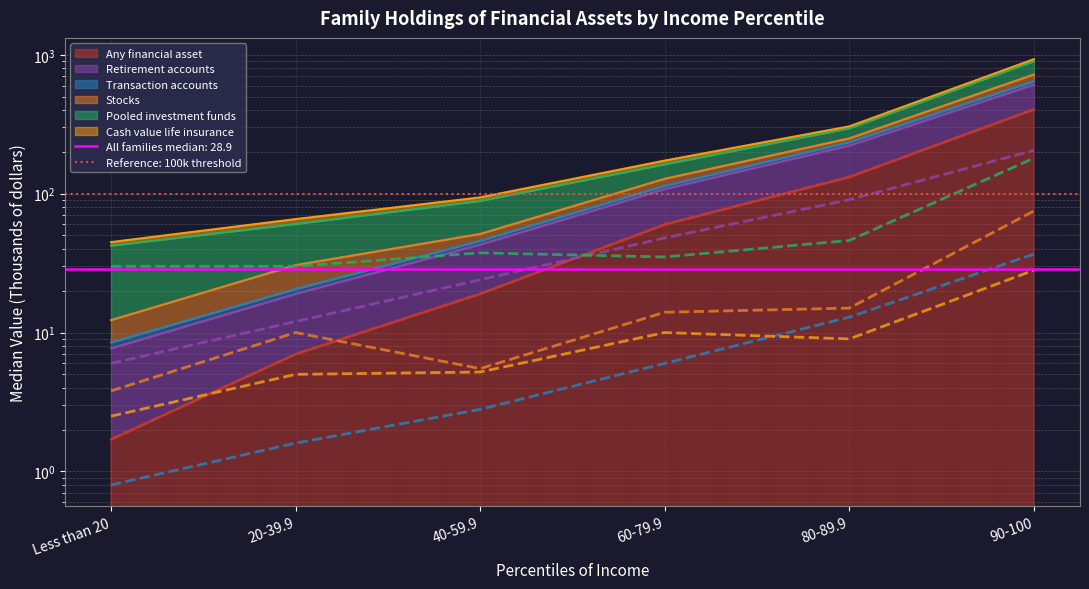

Reading right to left, transcribe all the data shown in this chart.

Any financial asset: 404.5	131.8	60.0	19.0	7.0	1.7
Retirement accounts: 205.0	90.4	48.0	24.0	12.0	6.0
Transaction accounts: 36.7	12.9	6.0	2.8	1.6	0.8
Stocks: 75.0	15.0	14.0	5.5	10.0	3.8
Pooled investment funds: 180.0	46.0	35.0	37.5	30.0	30.0
Cash value life insurance: 28.1	9.0	10.0	5.2	5.0	2.5